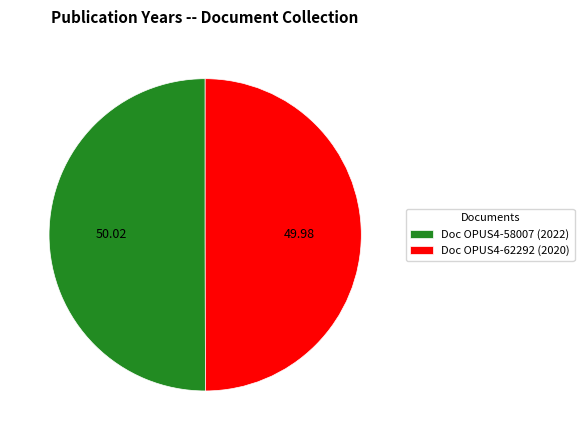

Approximately how many times larger is the value at Doc OPUS4-62292 (2020) compared to Doc OPUS4-58007 (2022)?

1.0